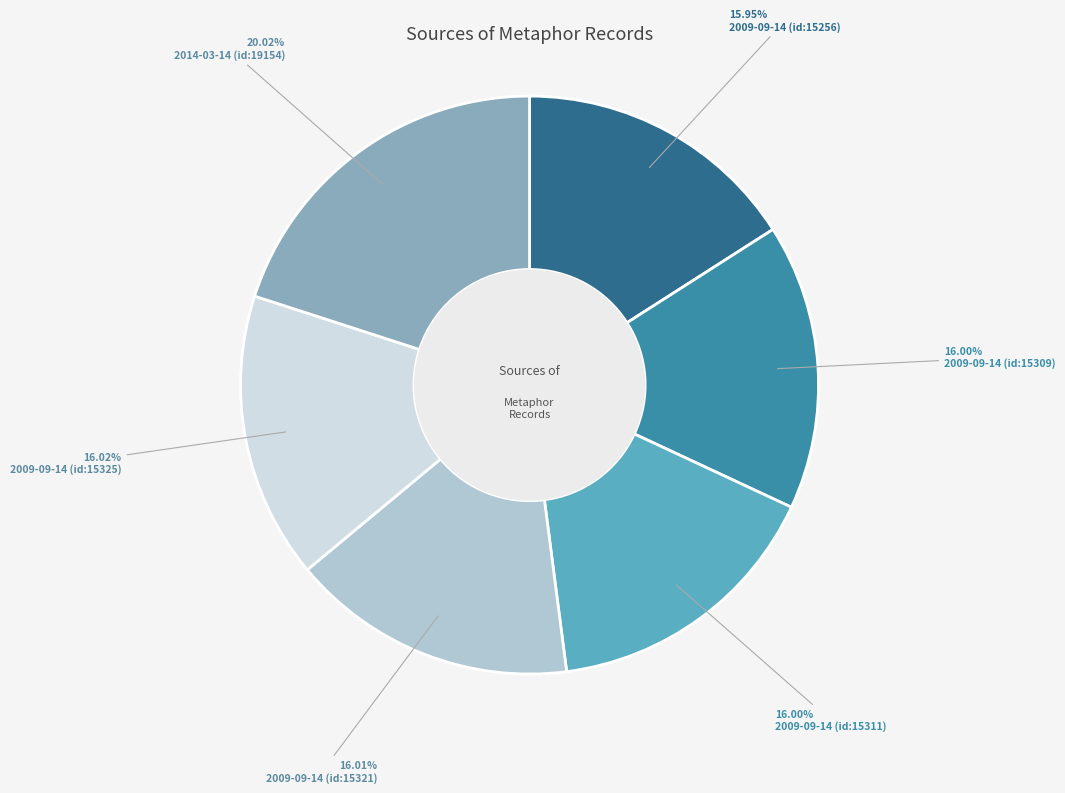

To the nearest percent, what portion does 2009-09-14 (id:15309) represent?

16%